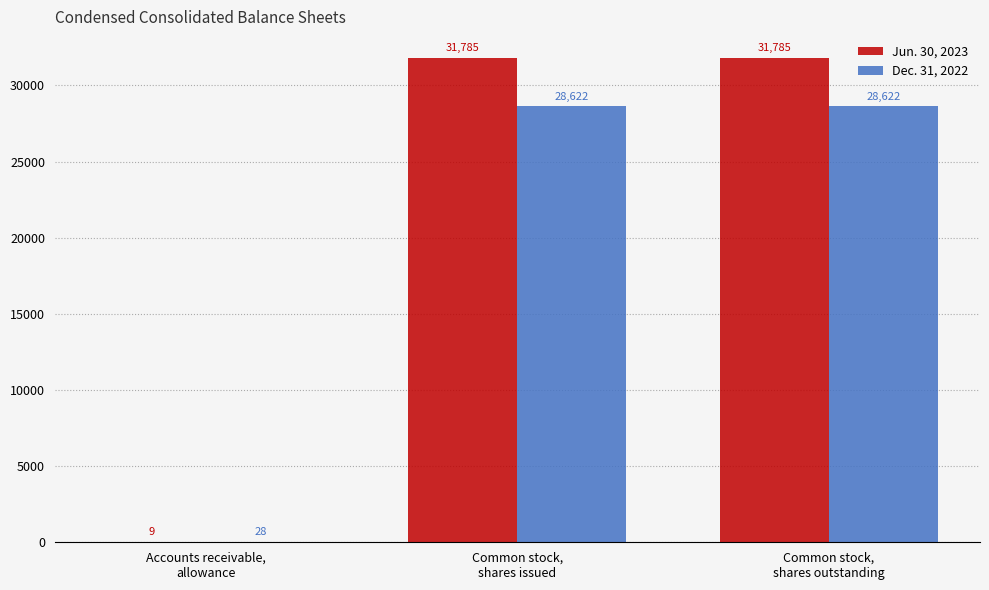

What is the total value across all series at Accounts receivable,
allowance?

37